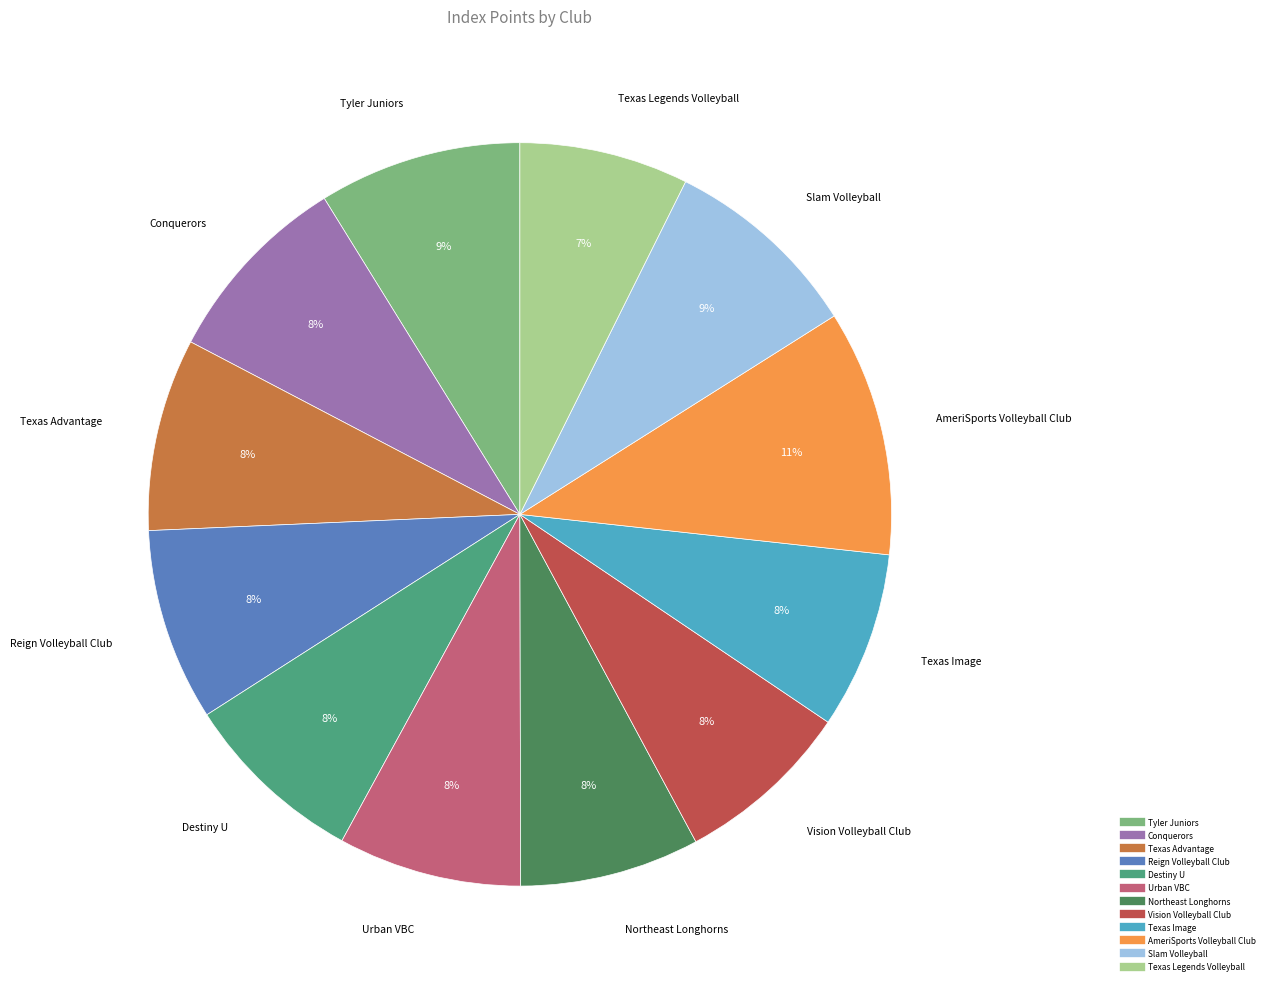

What is the largest slice in the pie chart?

AmeriSports Volleyball Club